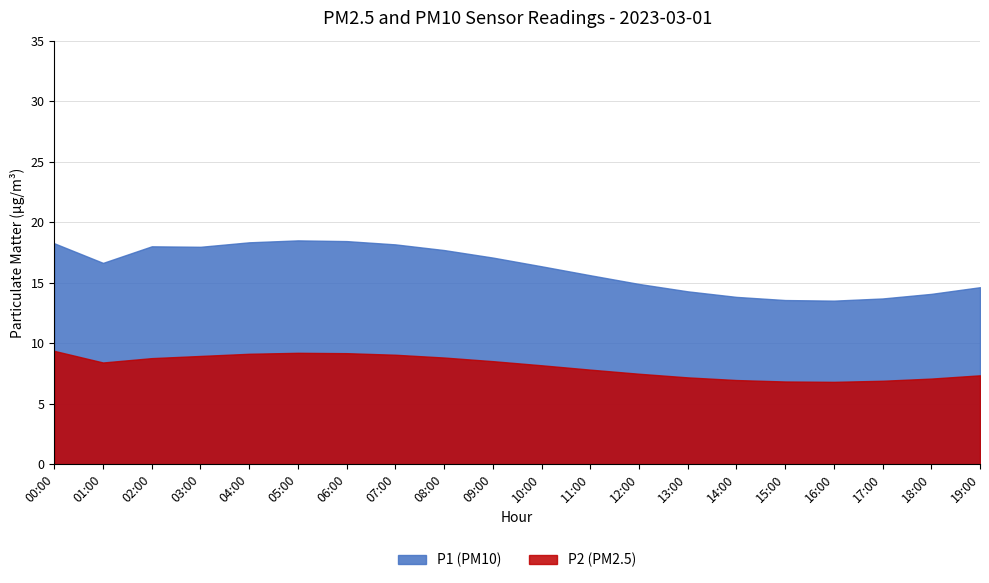

Which series has the largest total across all categories?

P1 (PM10)